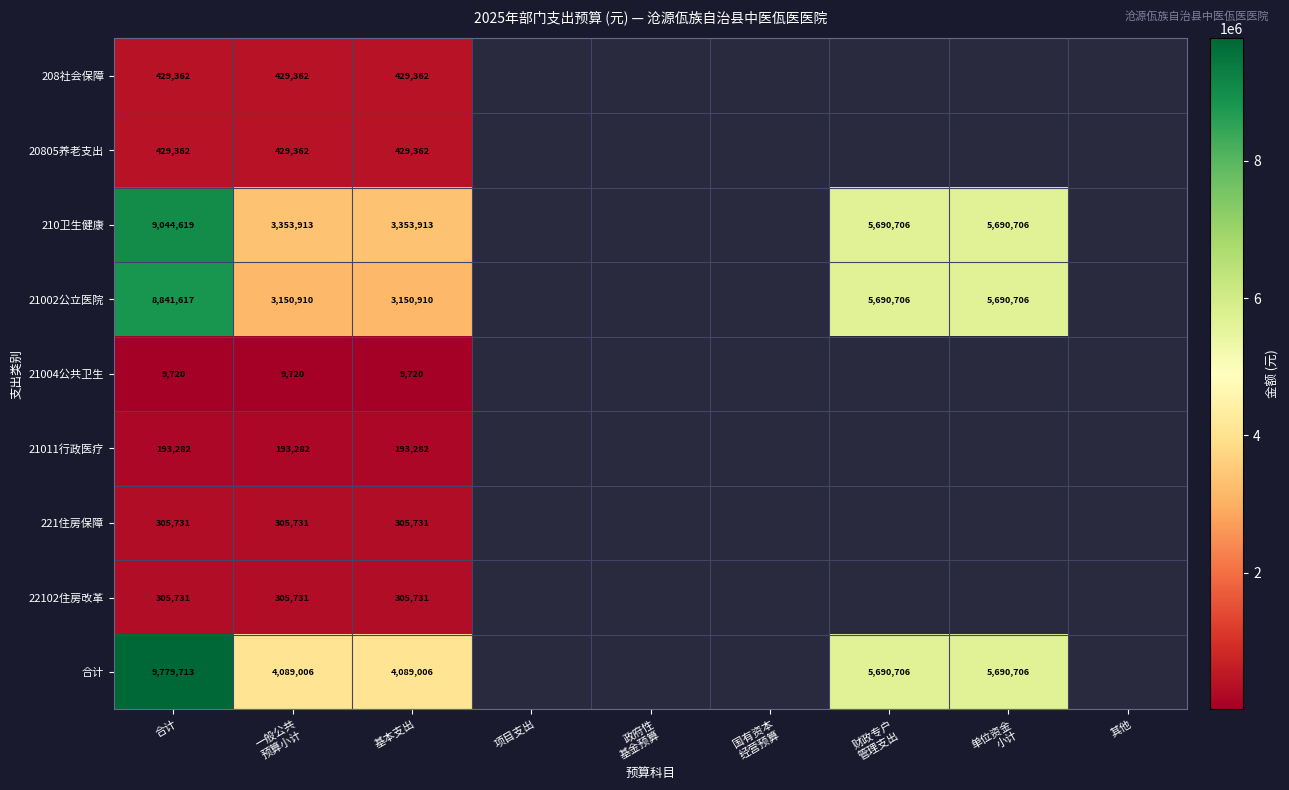

What is the difference between the highest and lowest values at 合计?

9769993.0